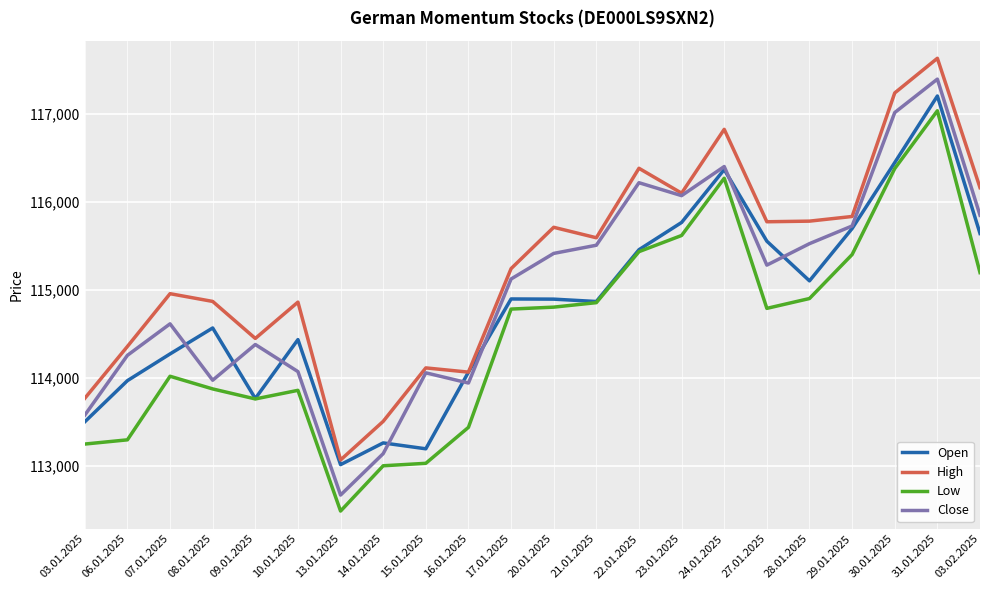

True or false: Close has more than 1 points higher than both neighbors.

True